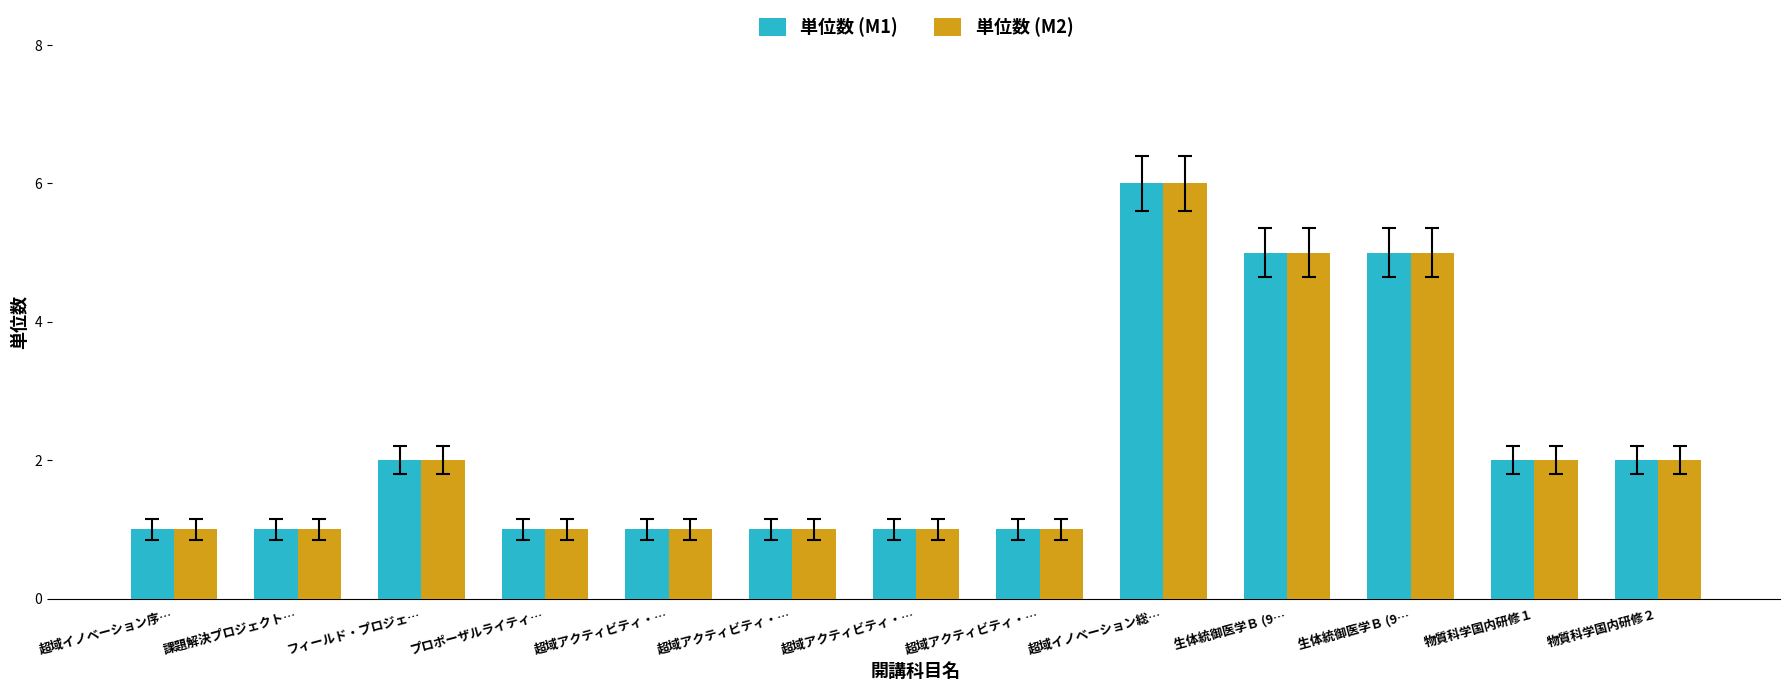

The 単位数 (M2) series shows 1 at プロポーザルライティ…. True or false?

True